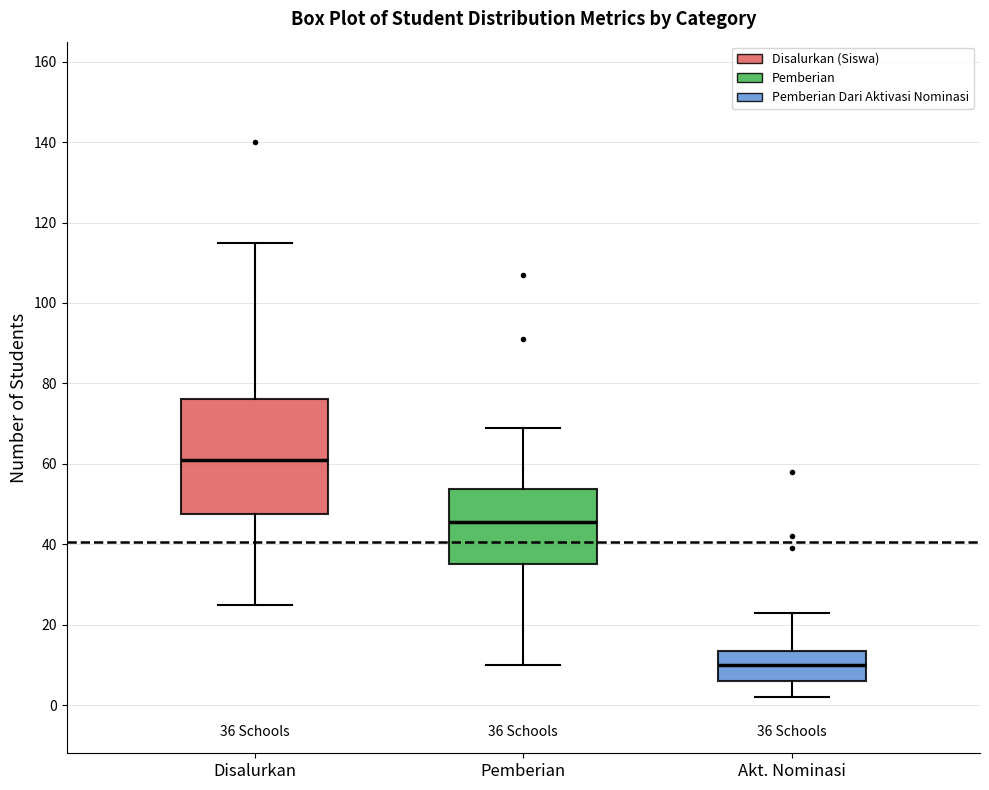

Which box has the lowest median line?

Akt. Nominasi